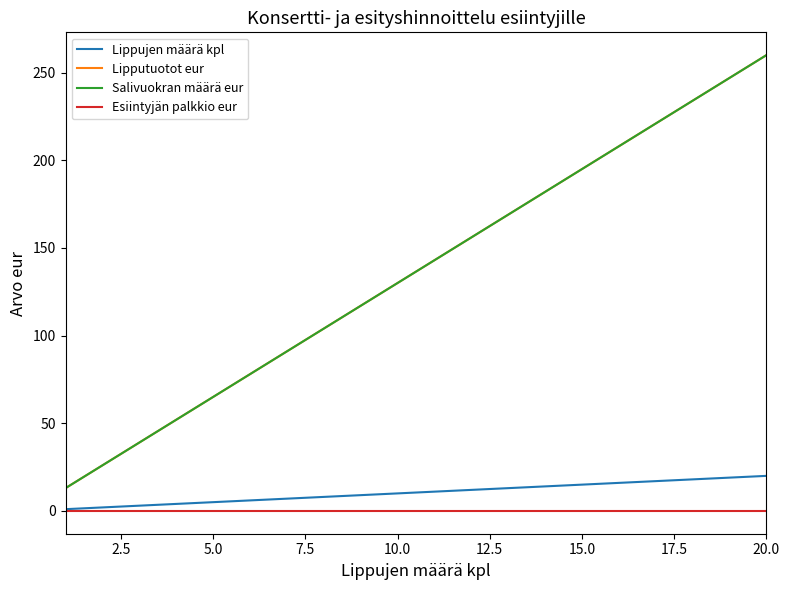

Is this an area chart (filled region under the line)?

No